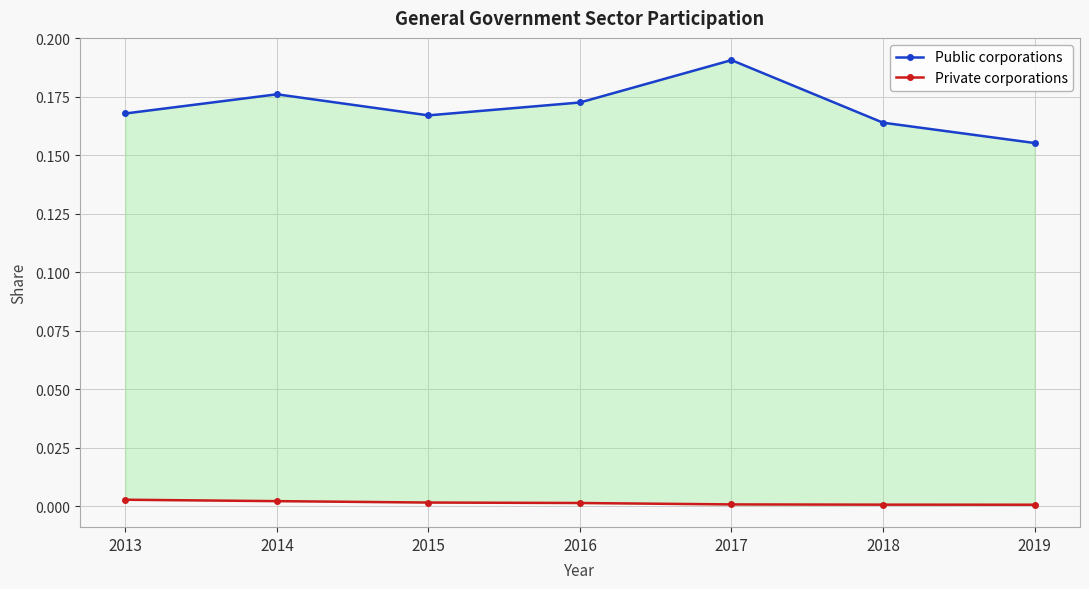

List the series in order of their overall mean, highest first.

Public corporations, Private corporations